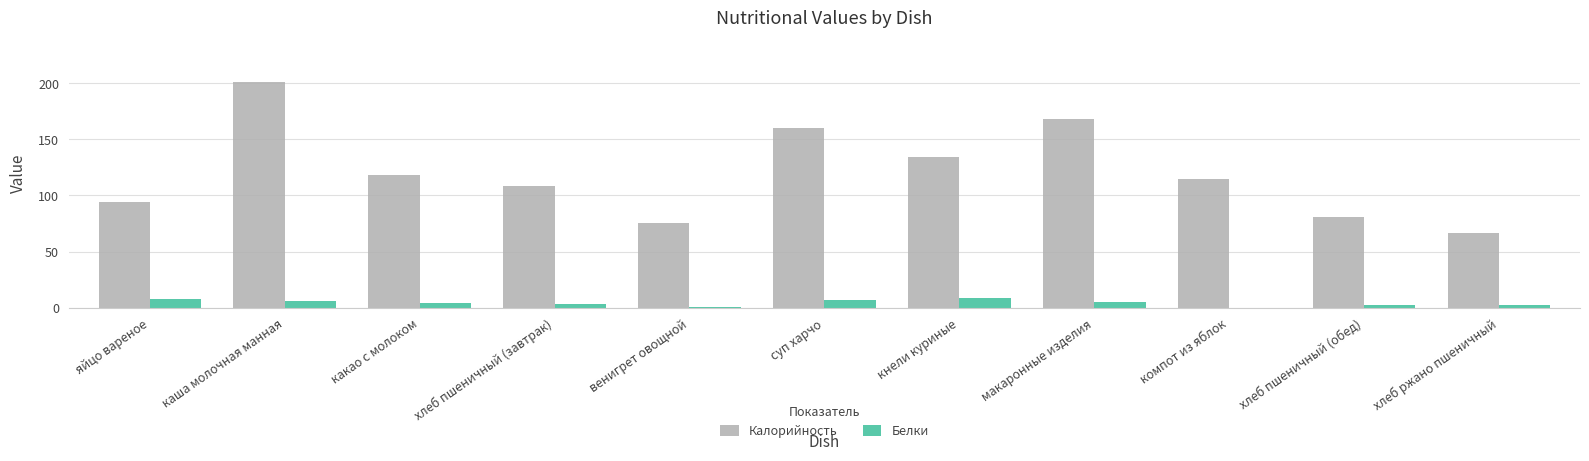

What is the total value across all series at венигрет овощной?

75.9